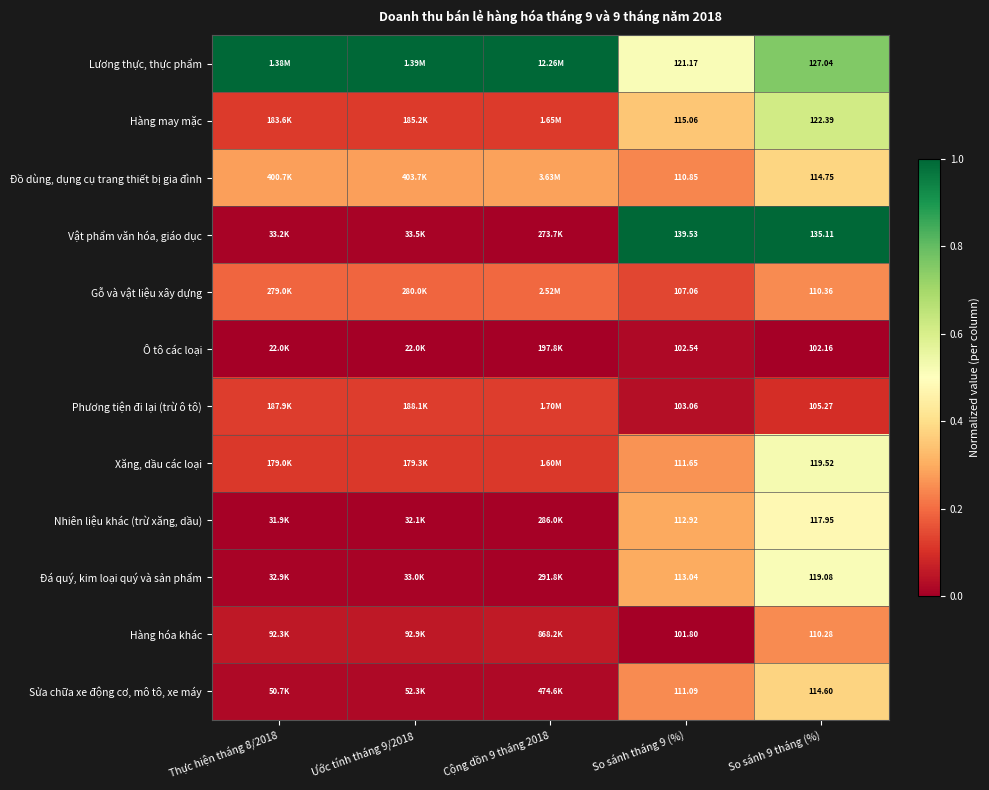

At So sánh 9 tháng (%), list the series in order from largest to smallest.

Vật phẩm văn hóa, giáo dục, Lương thực, thực phẩm, Hàng may mặc, Xăng, dầu các loại, Đá quý, kim loại quý và sản phẩm, Nhiên liệu khác (trừ xăng, dầu), Đồ dùng, dụng cụ trang thiết bị gia đình, Sửa chữa xe động cơ, mô tô, xe máy, Gỗ và vật liệu xây dựng, Hàng hóa khác, Phương tiện đi lại (trừ ô tô), Ô tô các loại